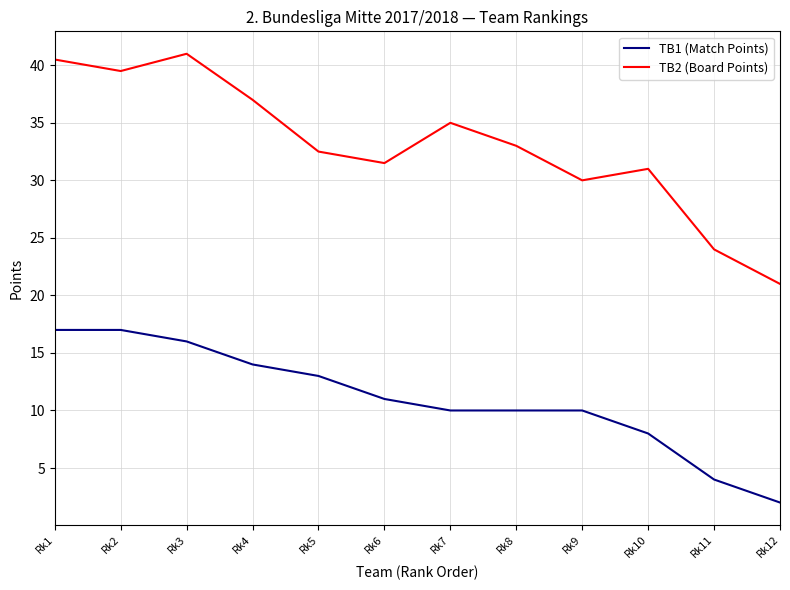

Which series has the largest range (max minus min)?

TB2 (Board Points)